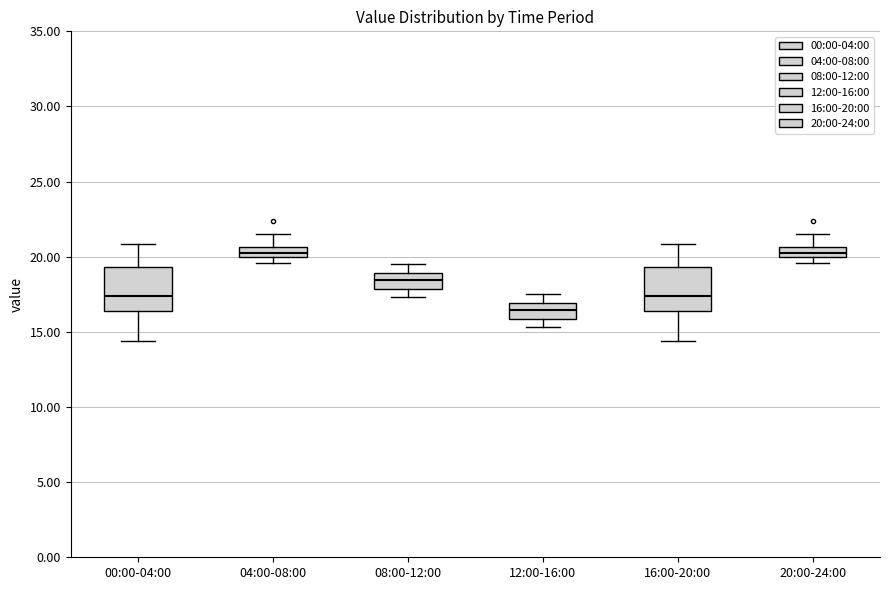

Where does the upper whisker of the box for 08:00-12:00 end on the y-axis? The values are not printed on the chart, so give them approximately, as read against the axis.

19.5